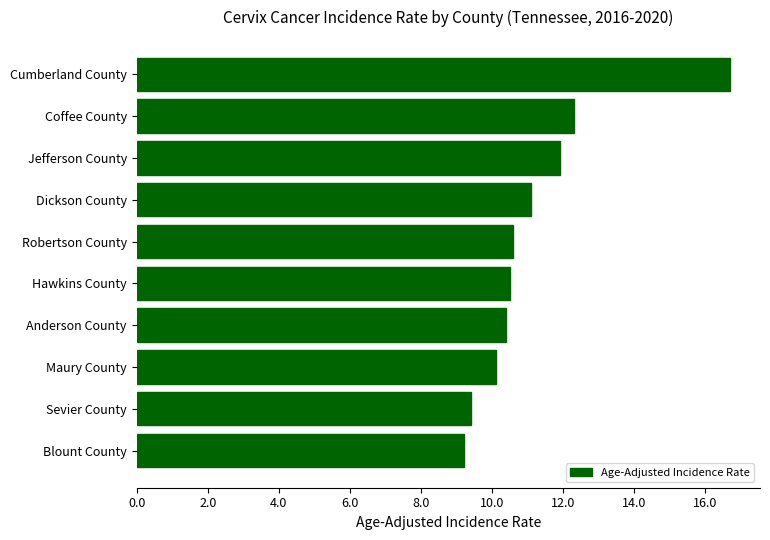

Approximately how many times larger is the value at Cumberland County compared to Jefferson County?

1.4